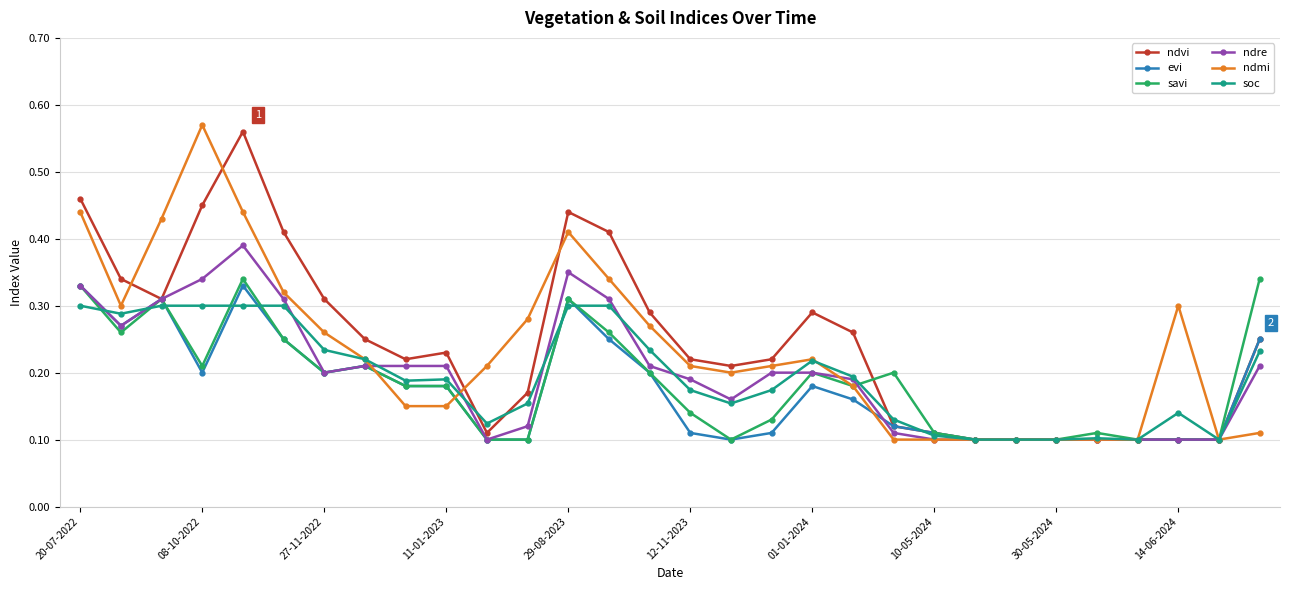

True or false: ndmi has more than 1 points higher than both neighbors.

True